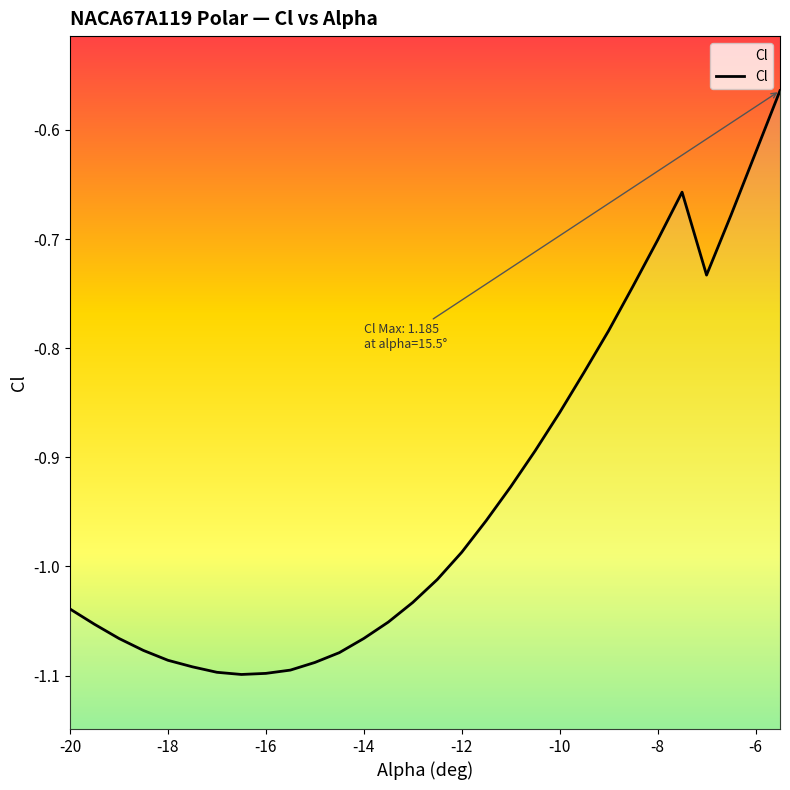

What is the change in value from -20 to -16?

-0.1